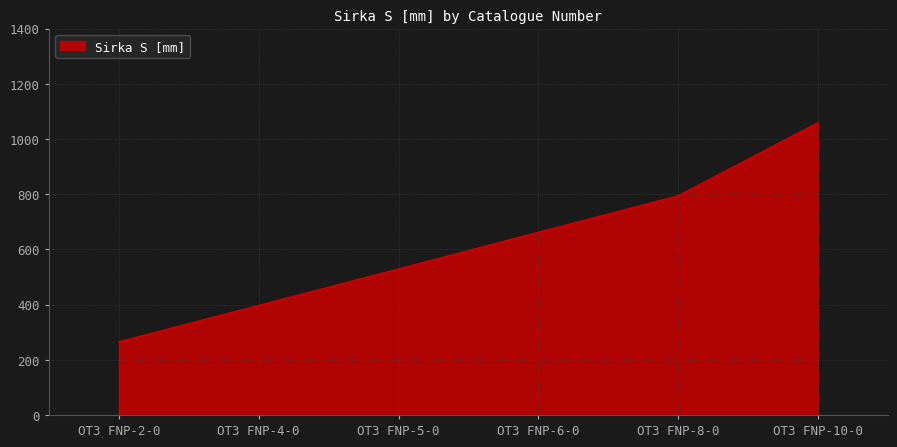

What value does the data have at OT3 FNP-8-0, to the nearest 10?

790